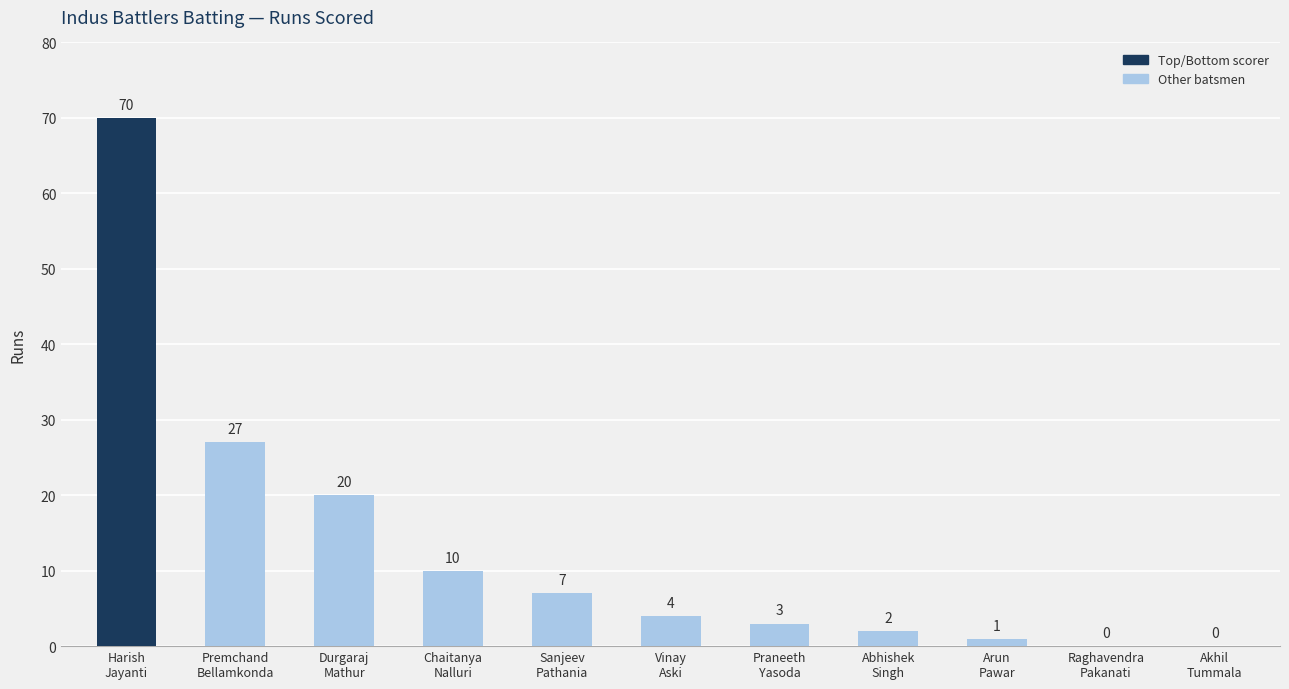

The value at Premchand
Bellamkonda is 7. True or false?

False